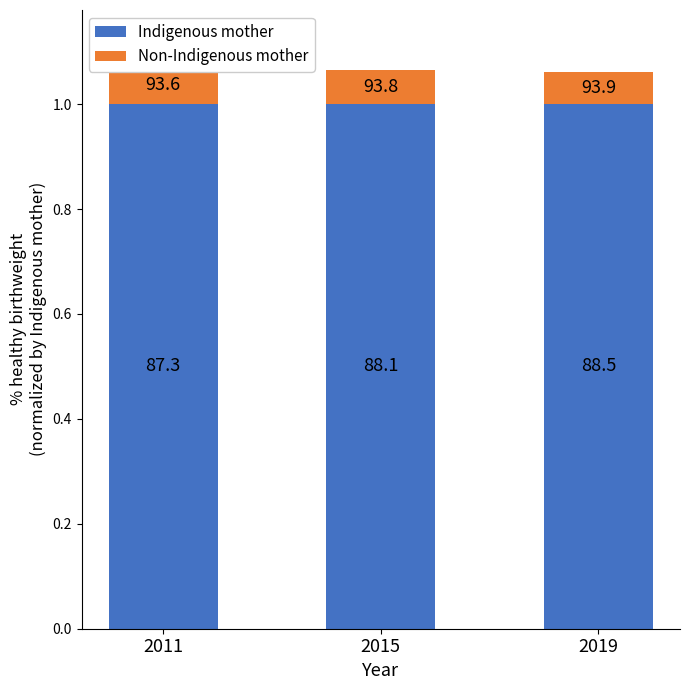

What is the value of the Indigenous mother bar at the 1st from the left?

1.0